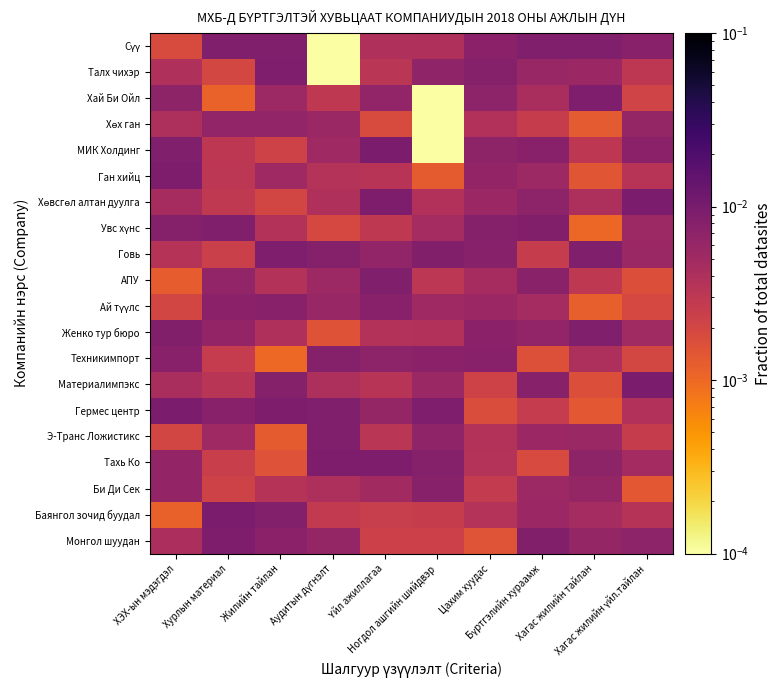

Which series has the largest total across all categories?

Говь